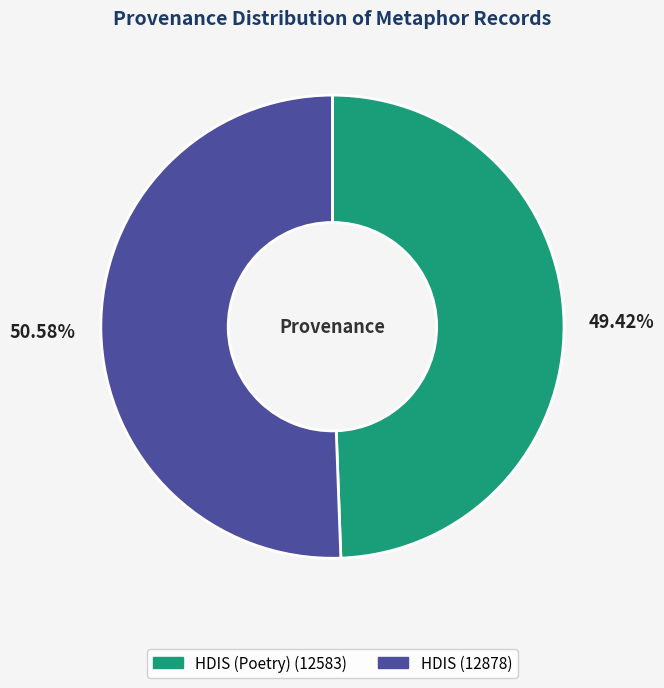

Does any single category account for the majority?

Yes